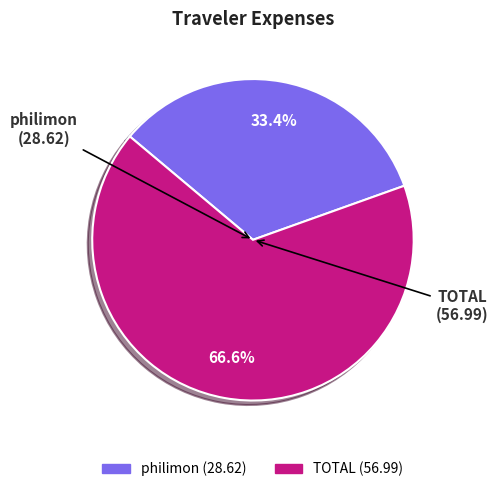

Rank the categories by value from lowest to highest.

philimon, TOTAL